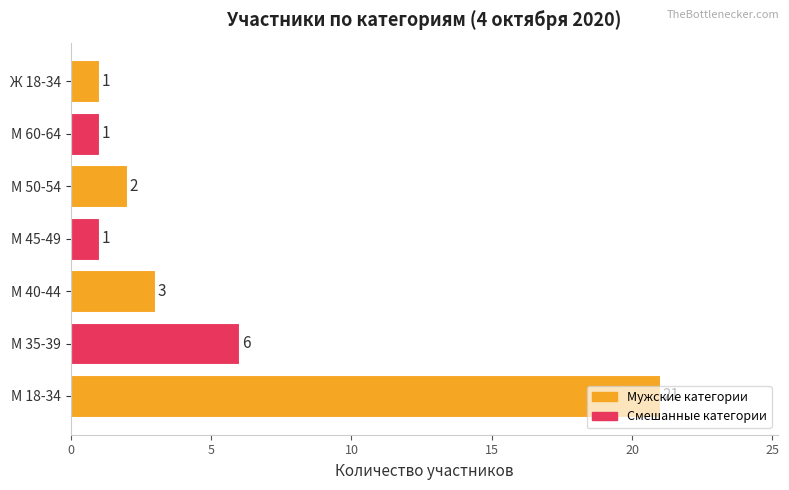

Are the bars grouped side by side (vs. stacked)?

No